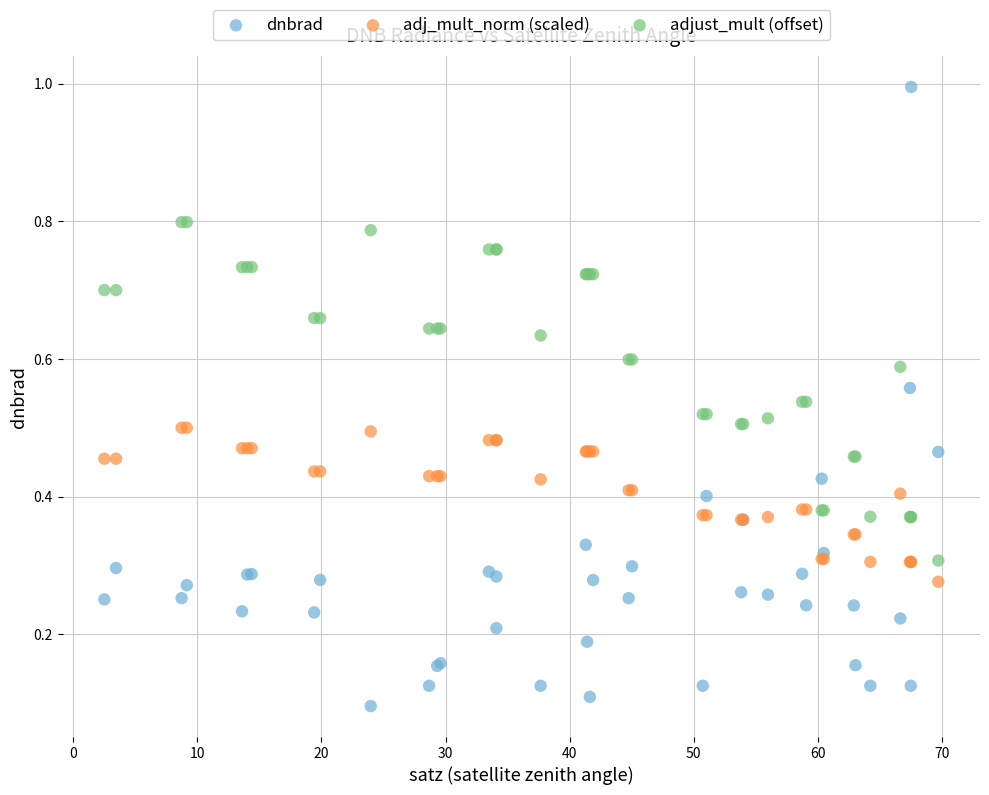

Which series reaches the minimum Y coordinate?

dnbrad